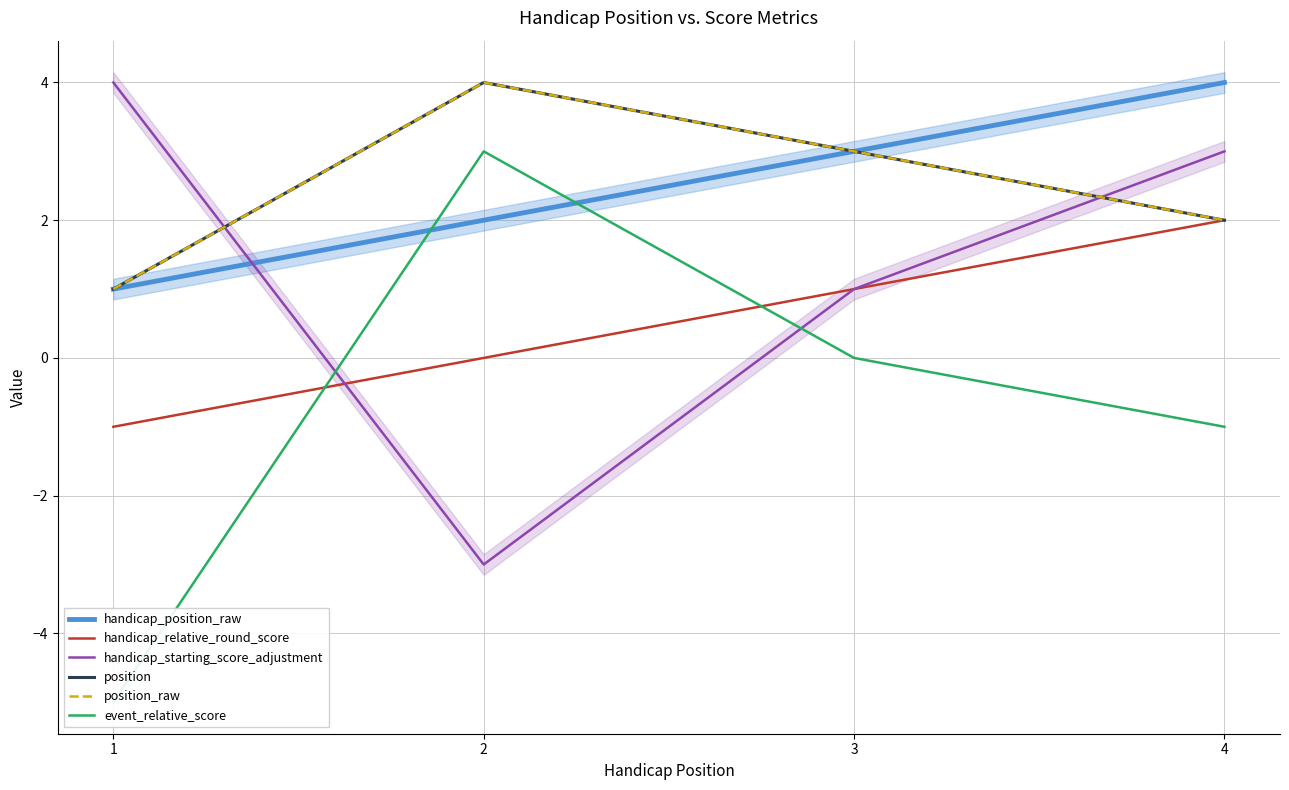

In position_raw, how many points are higher than both neighbors (excluding endpoints)?

1